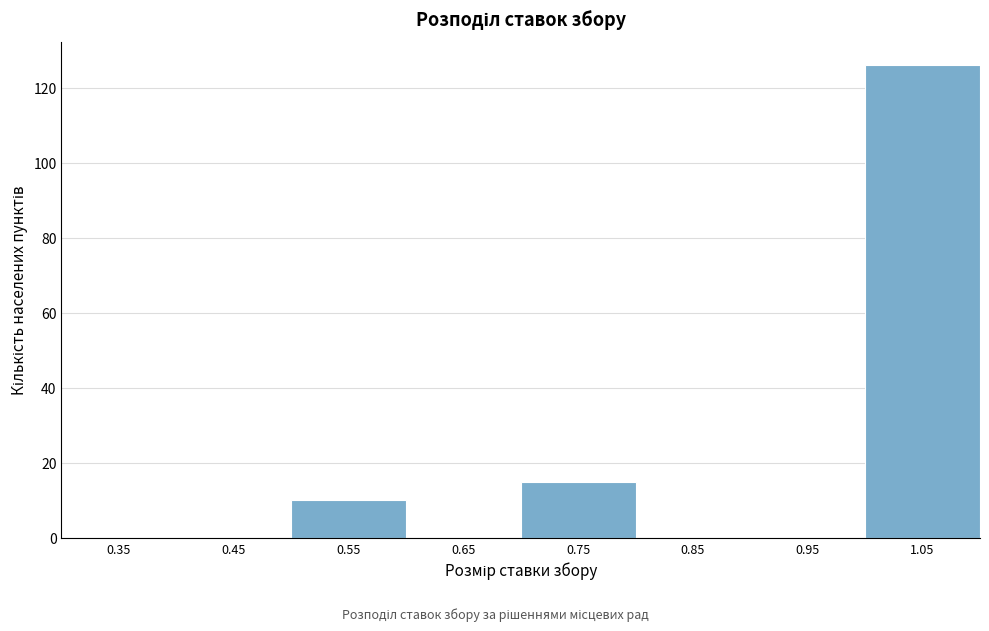

Reading left to right, list every bar in this chart as the range it spans on the x-axis followed by its height. The values are not printed on the chart, so give them approximately, as read against the axis.

0.3 to 0.4: 0
0.4 to 0.5: 0
0.5 to 0.6: 10
0.6 to 0.7: 0
0.7 to 0.8: 16
0.8 to 0.9: 0
0.9 to 1.0: 0
1.0 to 1.1: 126